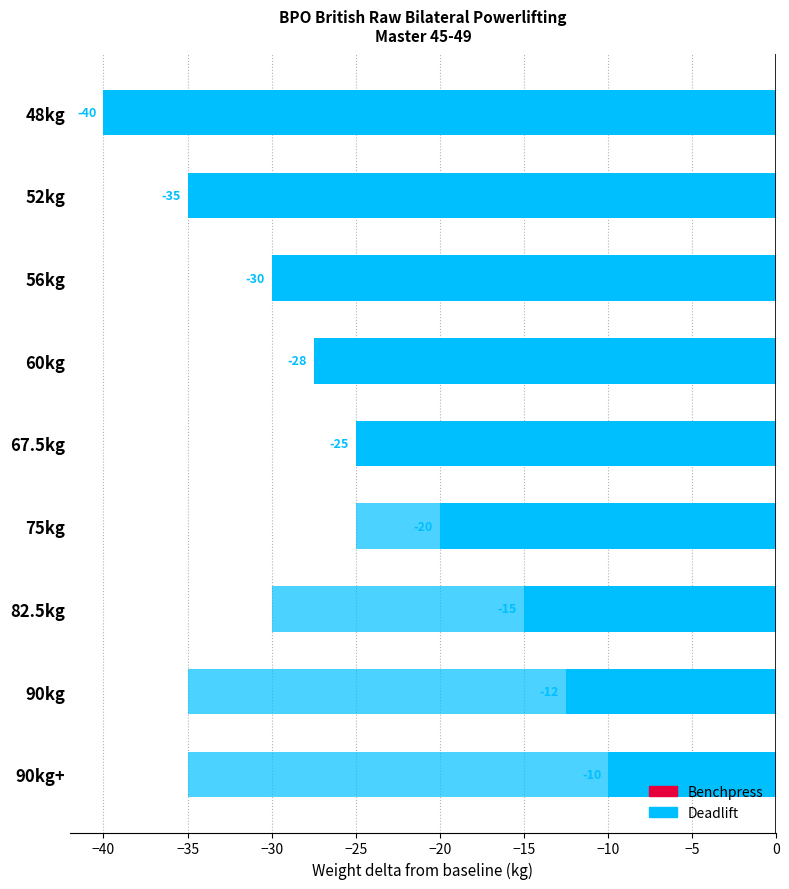

Reading right to left, what are all the values shown in this chart?

Benchpress: -40.0	-35.0	-30.0	-27.5	-25.0	-20.0	-15.0	-12.5	-10.0
Deadlift: 0.0	-5.0	-12.5	-15.0	-20.0	-25.0	-30.0	-35.0	-35.0